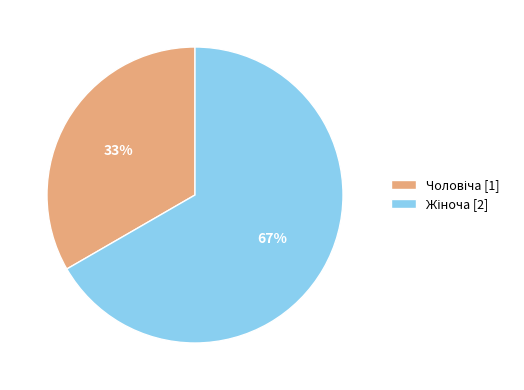

Count the number of slices in the pie.

2